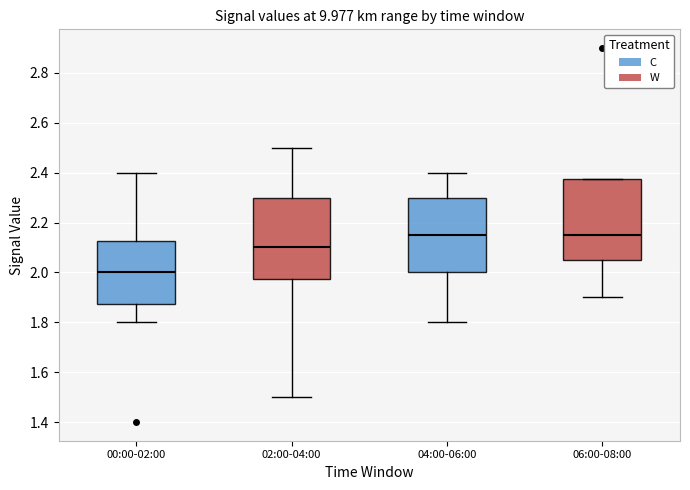

Where does the median line of the box for 04:00-06:00 sit on the y-axis? The values are not printed on the chart, so give them approximately, as read against the axis.

2.16